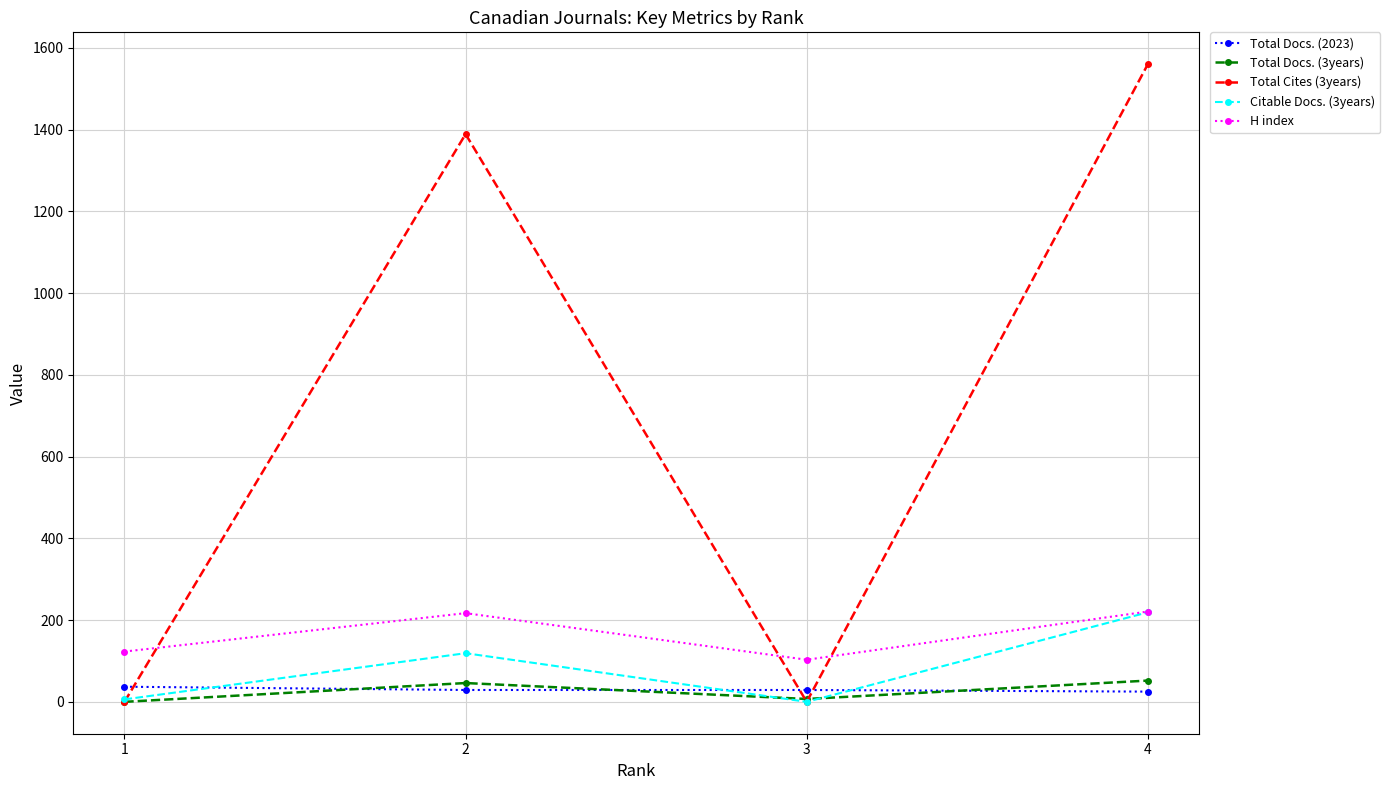

What is the maximum value shown in the chart?

1560